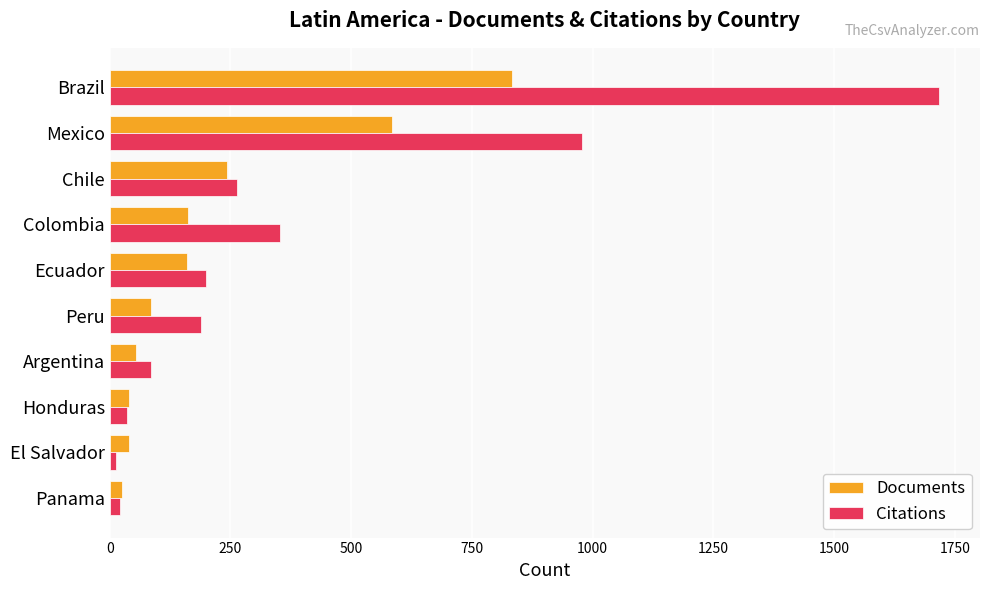

What is the total value across all series at Chile?

506